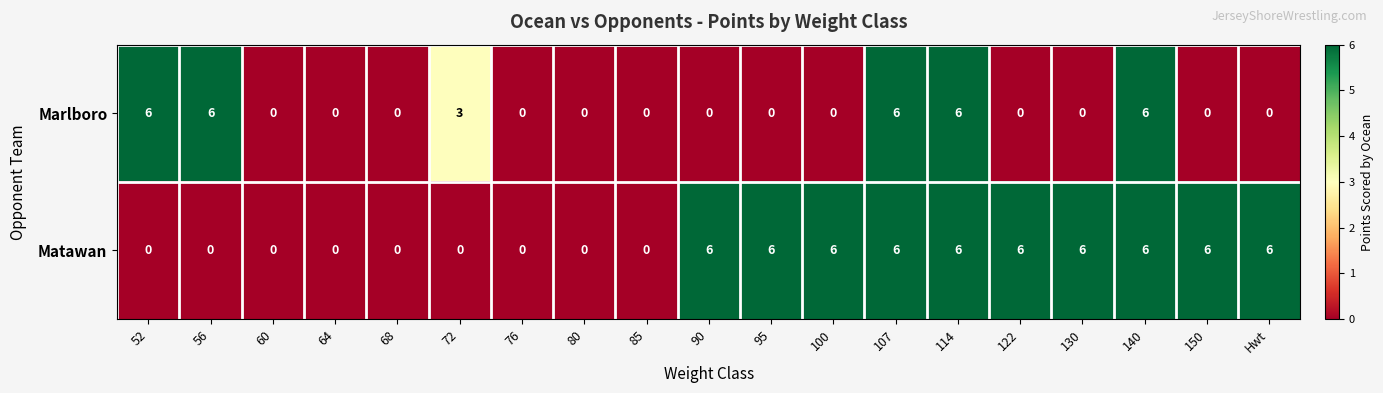

At how many categories does at least one series exceed 2?

13